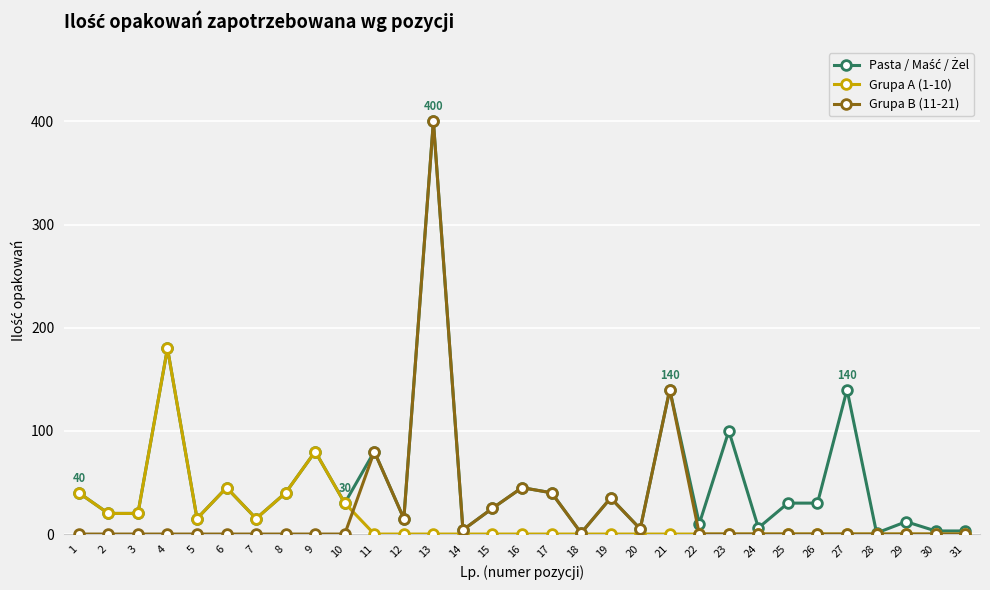

Is the value of Grupa A (1-10) at 26 greater than the value of Grupa B (11-21) at 21?

No